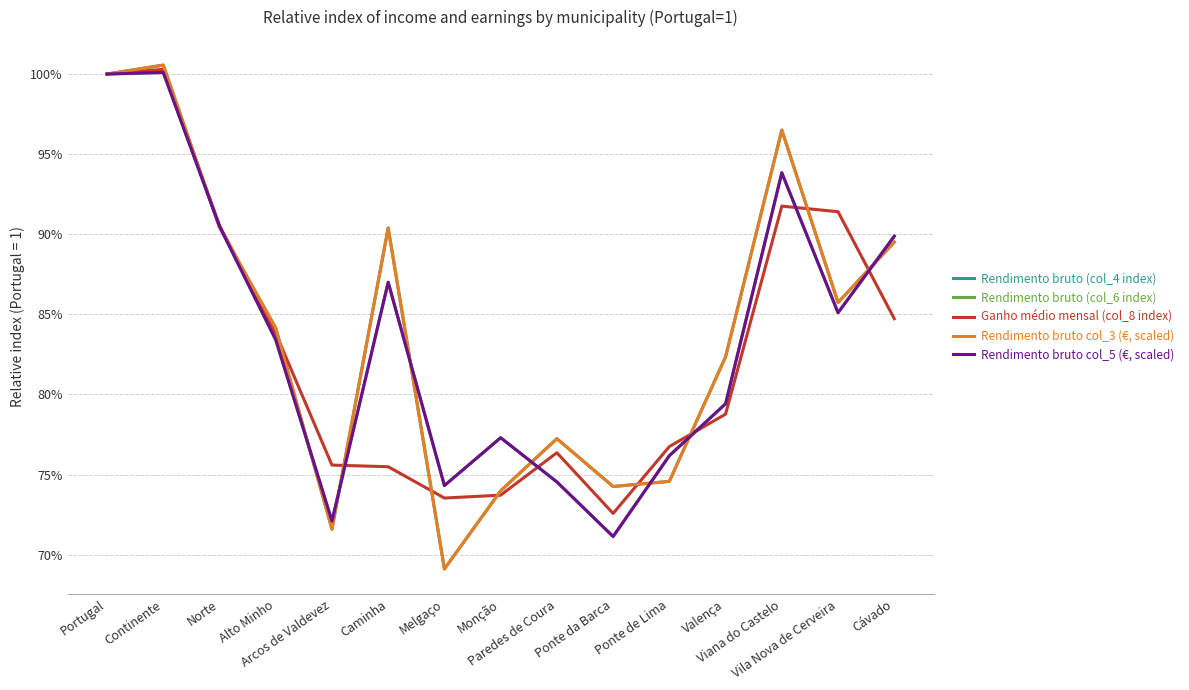

At which category does Ganho médio mensal (col_8 index) reach its first local valley?

Melgaço